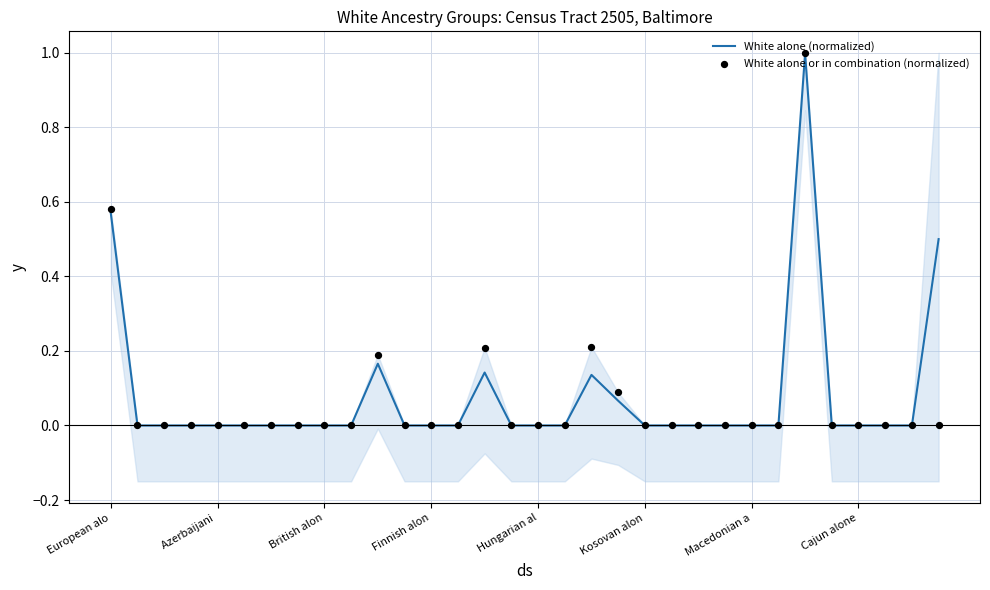

Which series contains the highest Y value?

White alone or in combination (normalized)